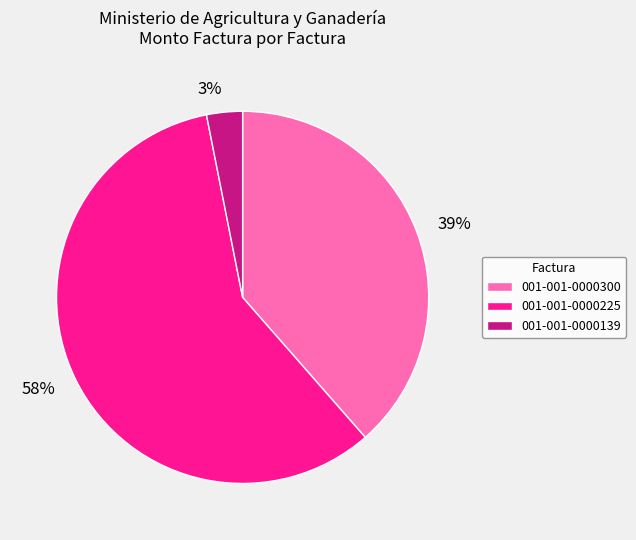

To the nearest percent, what is the average slice percentage?

33%